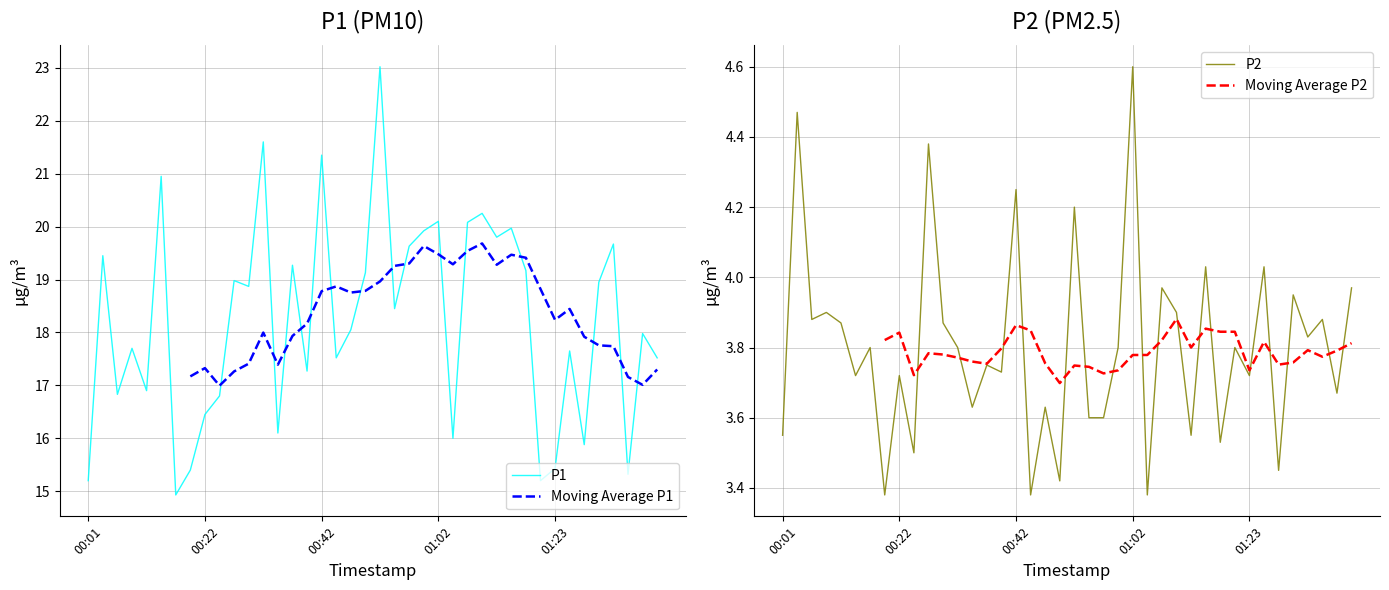

At which category is the sum across all series the highest?

20